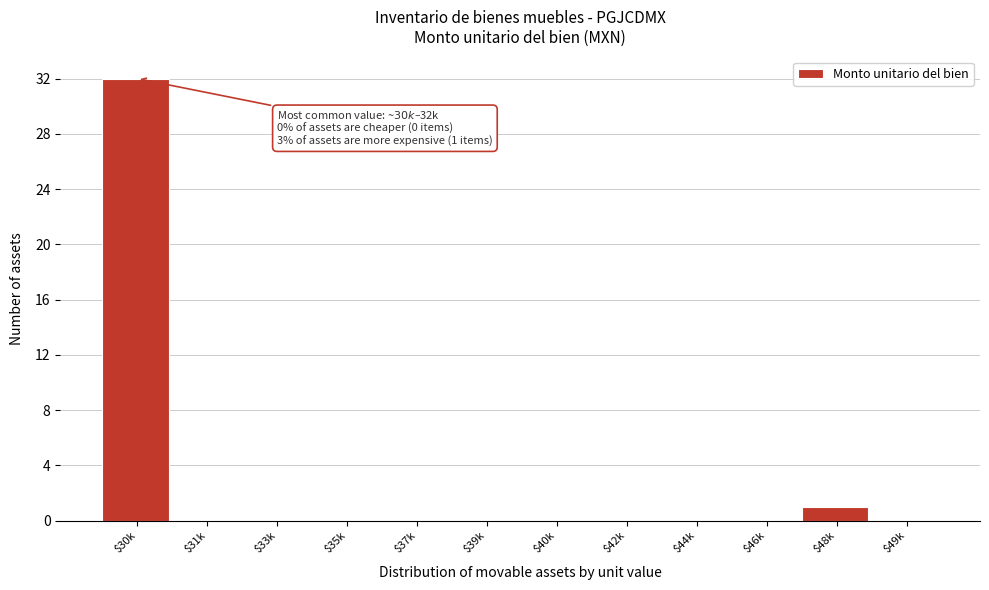

The chart shows a value of 0 at $37k. True or false?

True